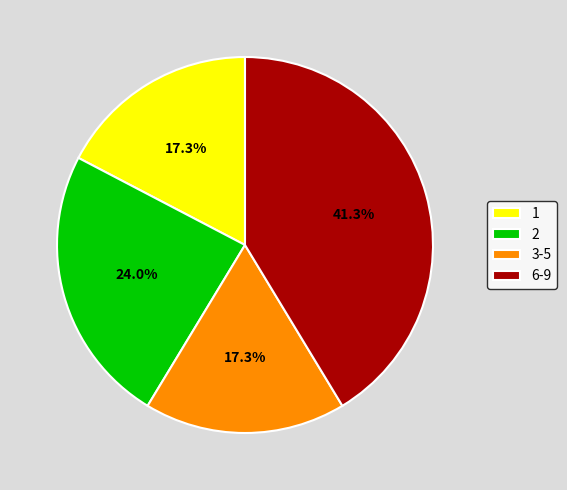

Between 3-5 and 6-9, which is larger?

6-9